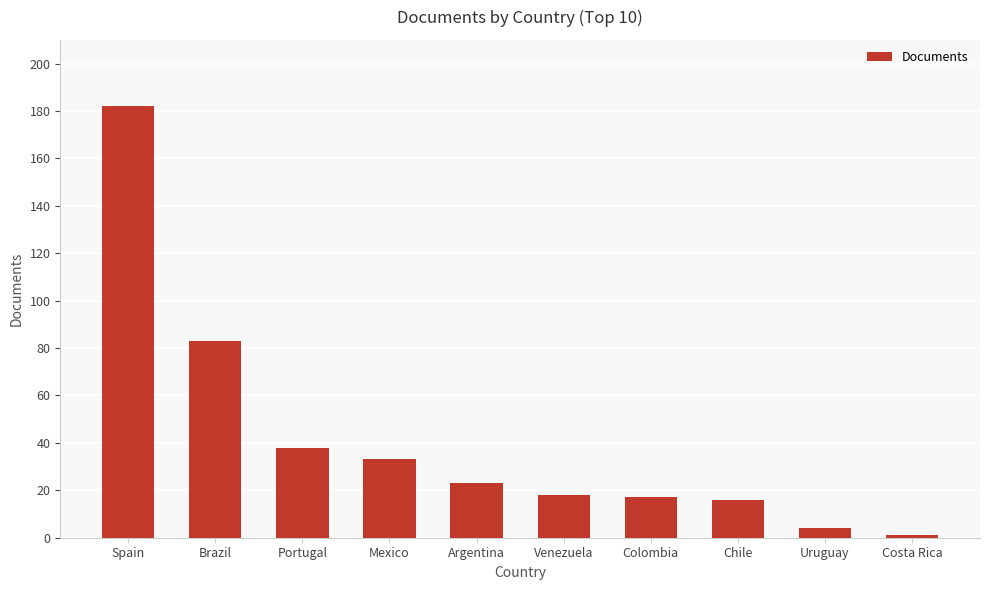

Approximately how many times larger is the value at Brazil compared to Spain?

0.5